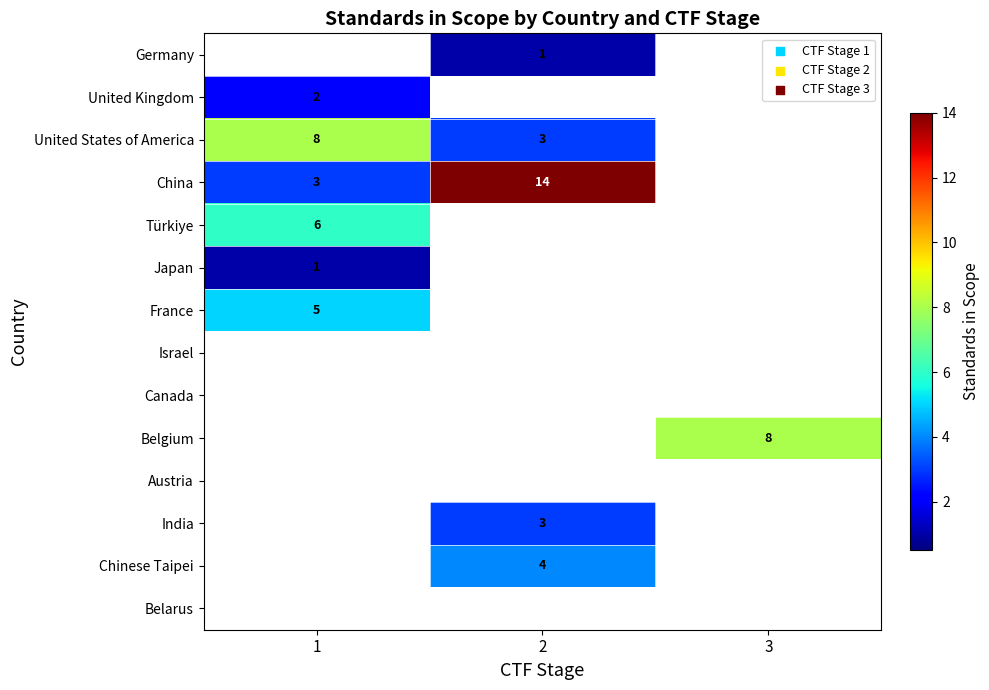

The China series shows 14 at 2. True or false?

True